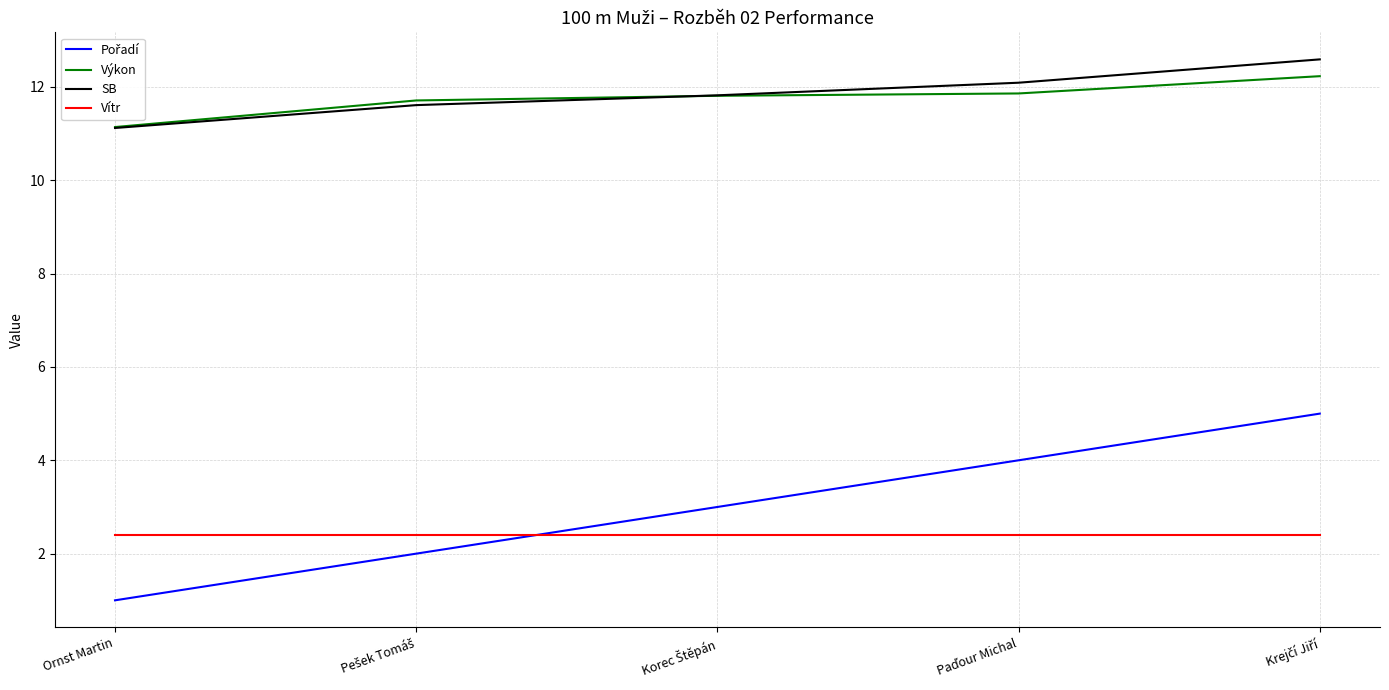

Is it true that Vítr equals 0.8 at Ornst Martin?

False